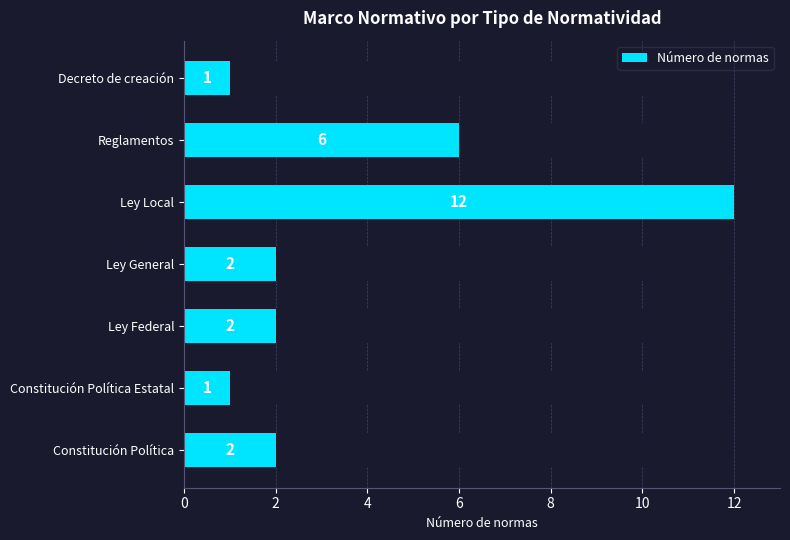

How many data points are less than 2?

2